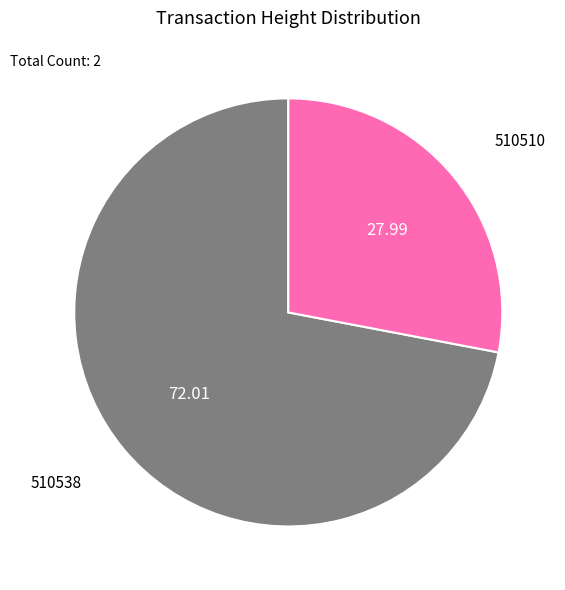

Count the number of slices in the pie.

2